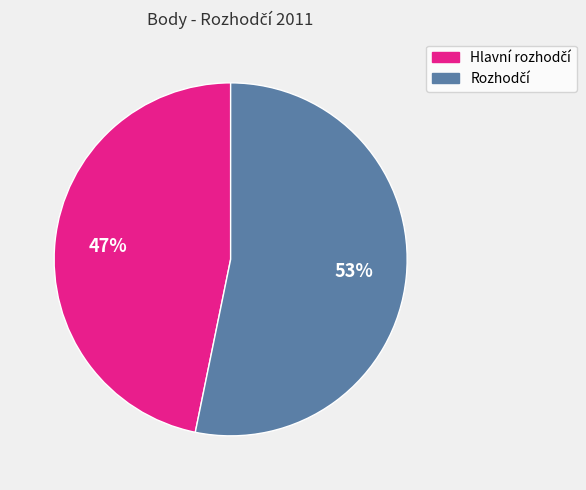

Does any single category account for the majority?

Yes